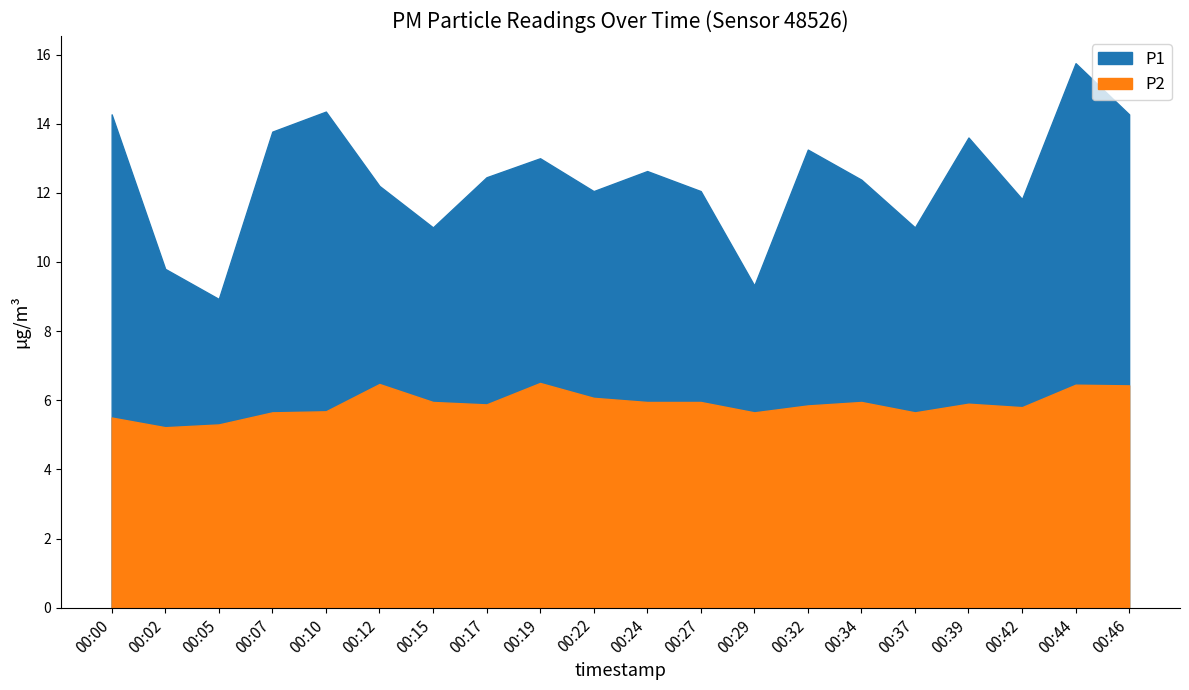

What is the difference between the highest and lowest values at 00:46?

7.8